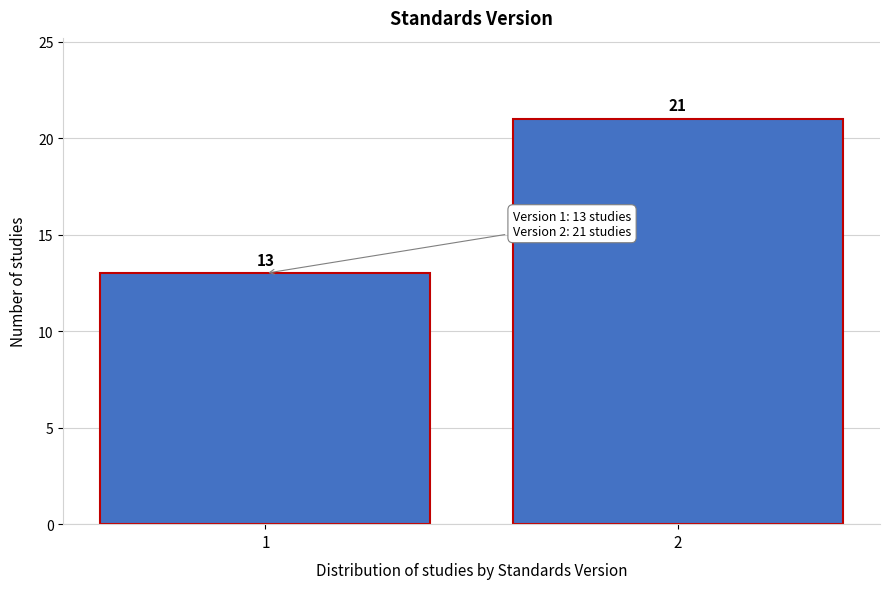

Reading left to right, list all the values displayed in this chart.

1=13	2=21